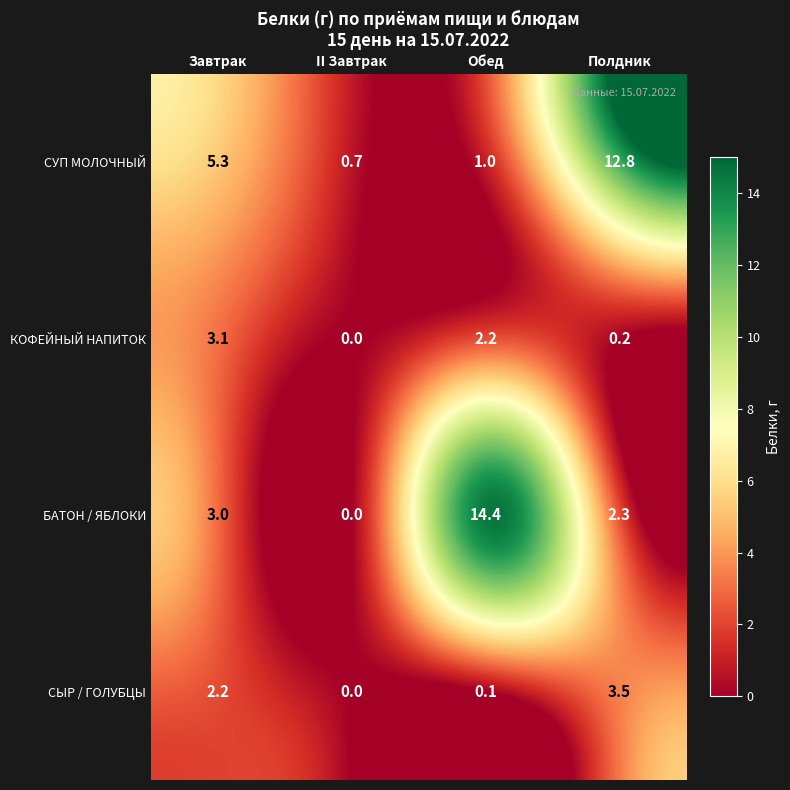

True or false: СУП МОЛОЧНЫЙ has a value of 1.0 at Обед.

True